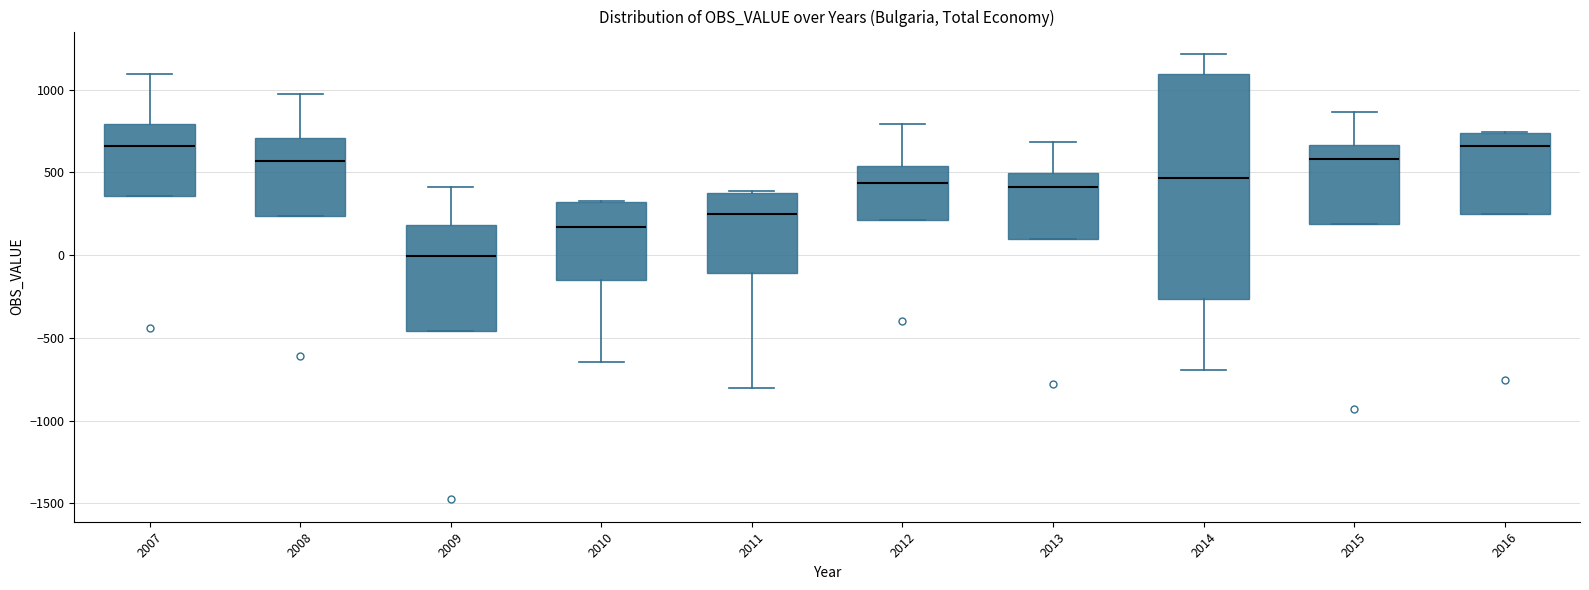

Which box is the tallest, from its lower edge to its upper edge?

2014